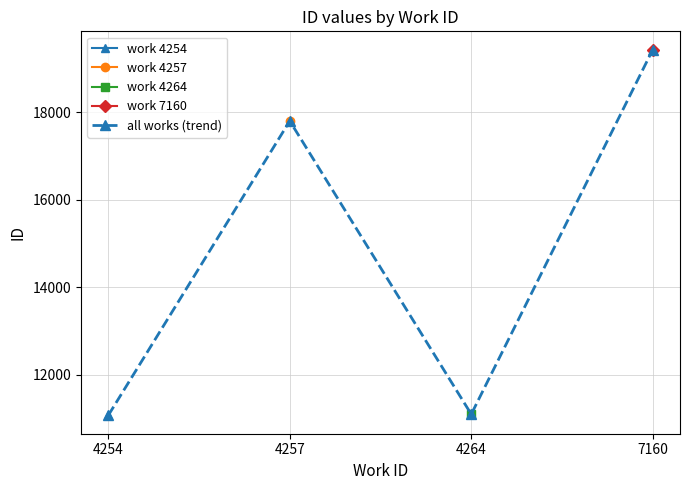

True or false: all works (trend) and work 4264 cross at least once.

False